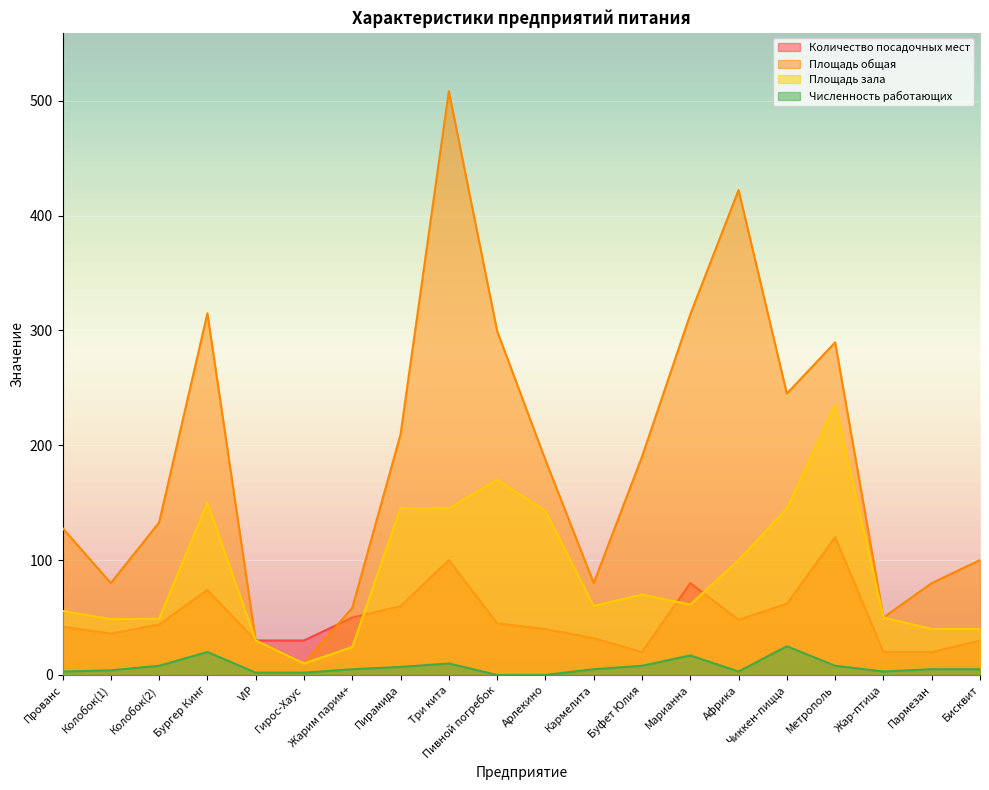

Reading left to right, list all the values displayed in this chart.

Количество посадочных мест: 42.0	36.0	44.0	74.0	30.0	30.0	50.0	60.0	100.0	45.0	40.0	32.0	20.0	80.0	48.0	62.0	120.0	20.0	20.0	30.0
Площадь общая: 127.9	80.0	132.8	314.9	30.0	10.0	58.5	209.5	508.3	299.5	187.2	80.0	190.0	314.0	422.2	245.0	289.6	50.0	80.0	100.0
Площадь зала: 55.8	48.5	49.0	150.0	30.0	10.0	24.3	145.4	145.0	170.0	142.8	60.0	70.0	61.3	100.0	145.0	235.2	50.0	40.0	40.0
Численность работающих: 3.0	4.0	8.0	20.0	2.0	2.0	5.0	7.0	10.0	0.0	0.0	5.0	8.0	17.0	3.0	25.0	8.0	3.0	5.0	5.0